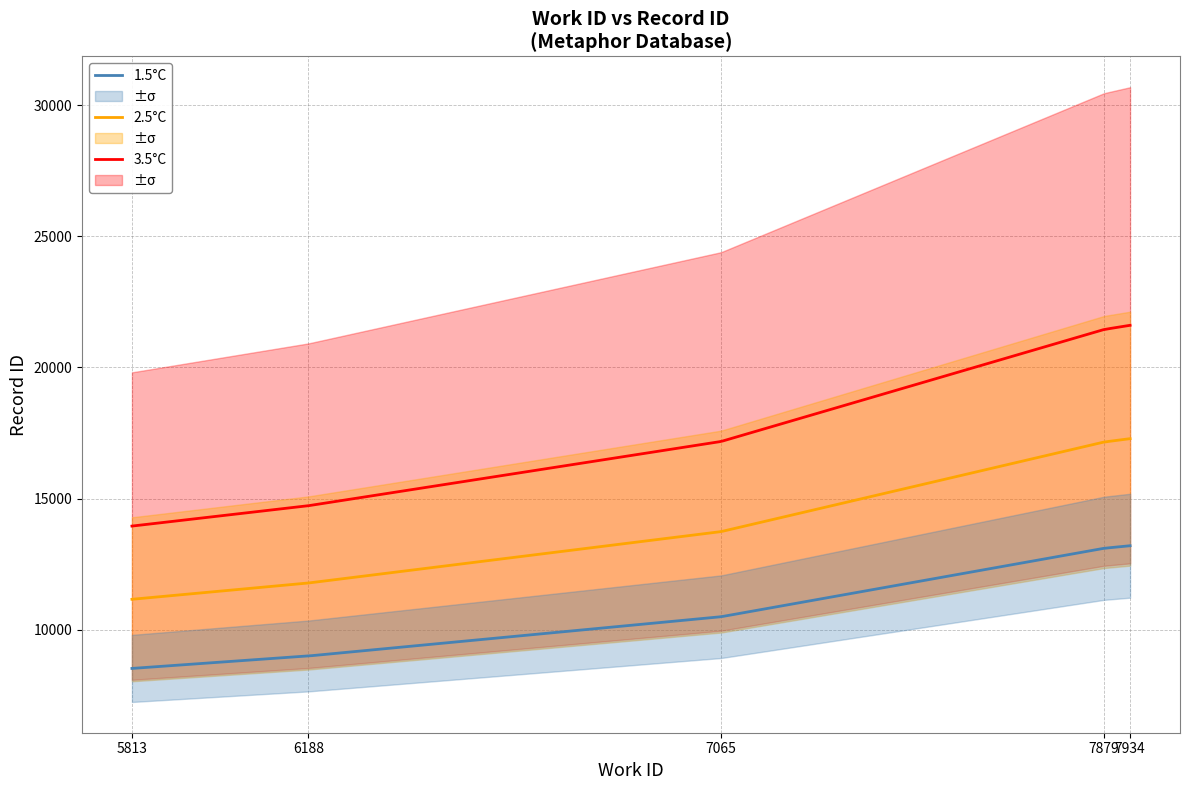

The id series shows 16635 at 7879. True or false?

False